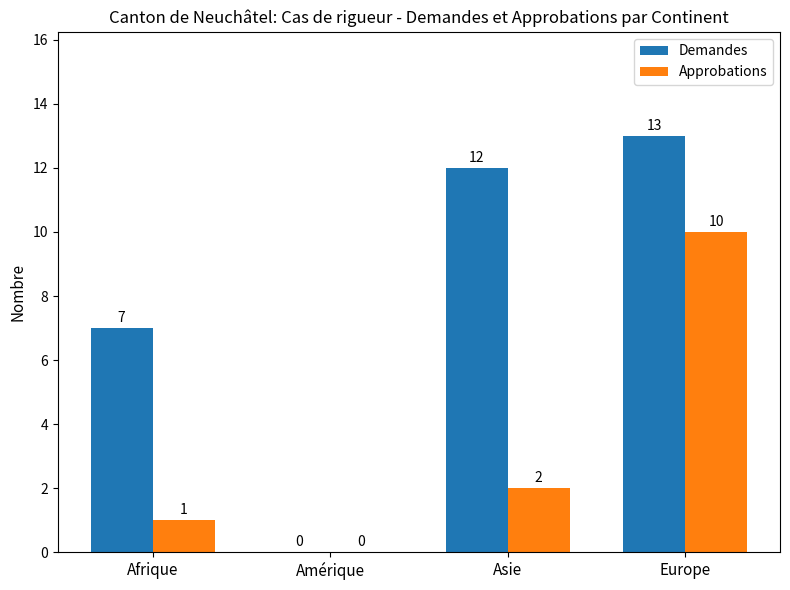

Which series has the largest total across all categories?

Demandes